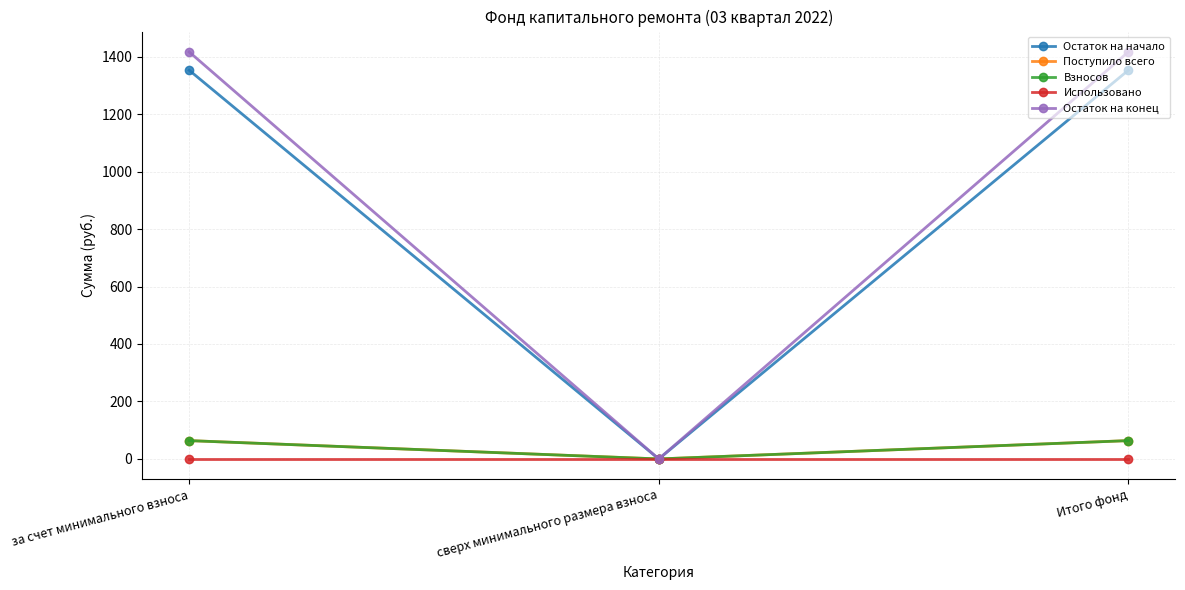

Is the value of Взносов at за счет минимального взноса greater than the value of Использовано at сверх минимального размера взноса?

Yes